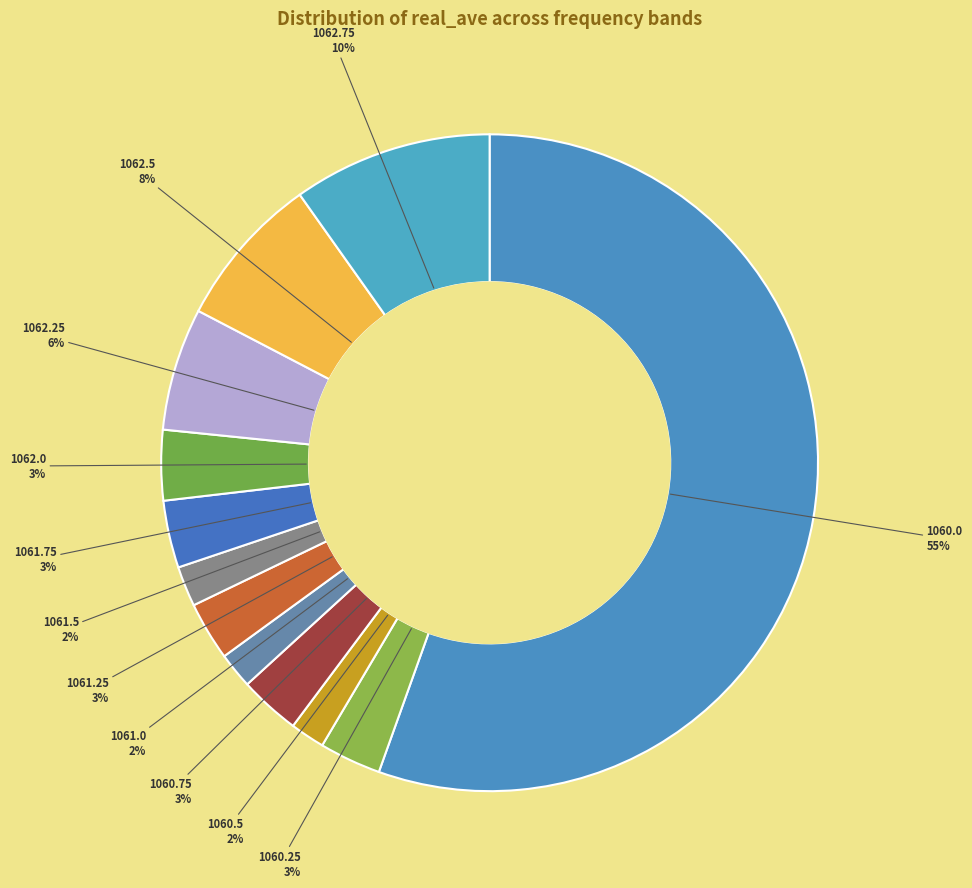

The 1061.75 slice represents 3% of the pie. True or false?

True